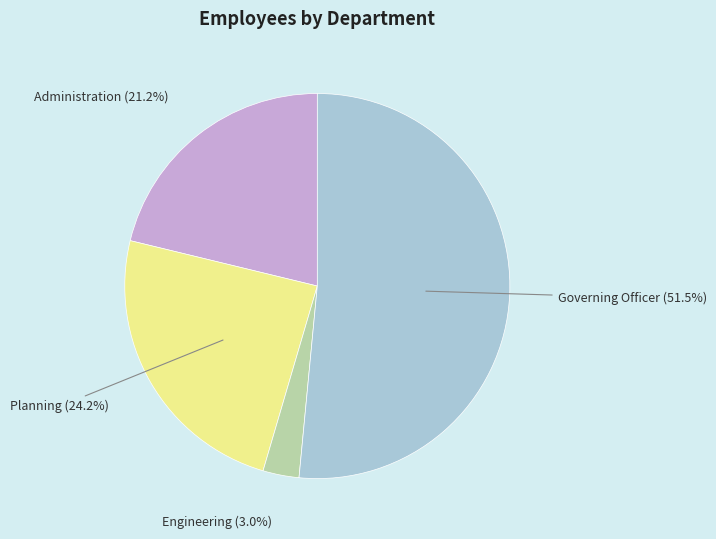

Between Planning and Engineering, which is larger?

Planning